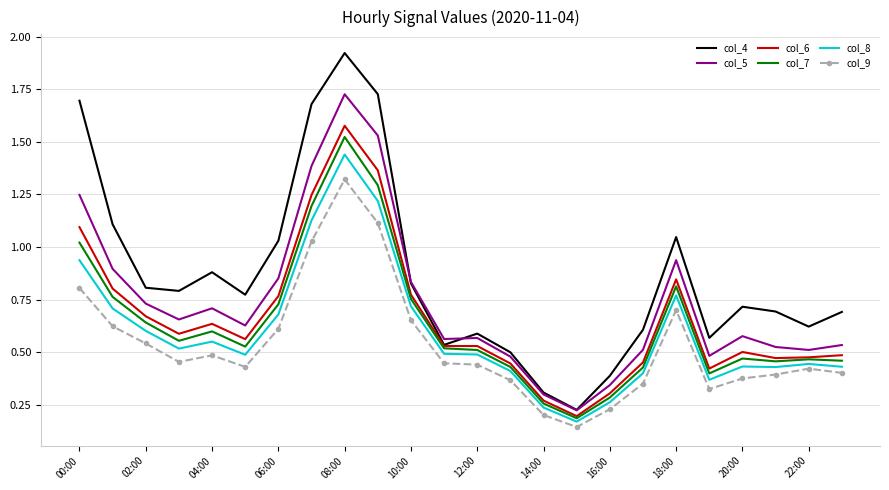

Which series has the widest spread of values?

col_4